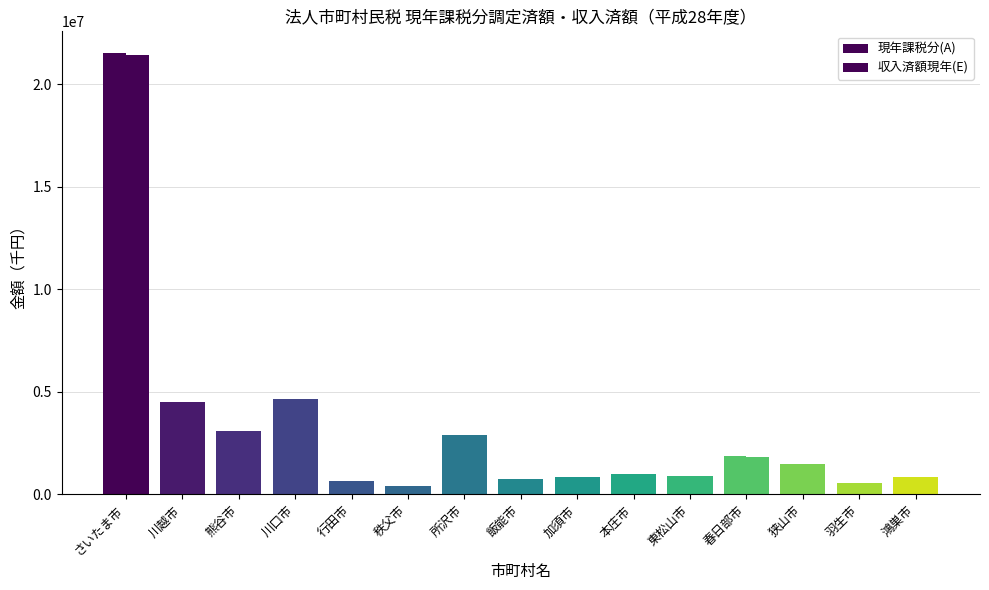

What position from the right is 東松山市?

5